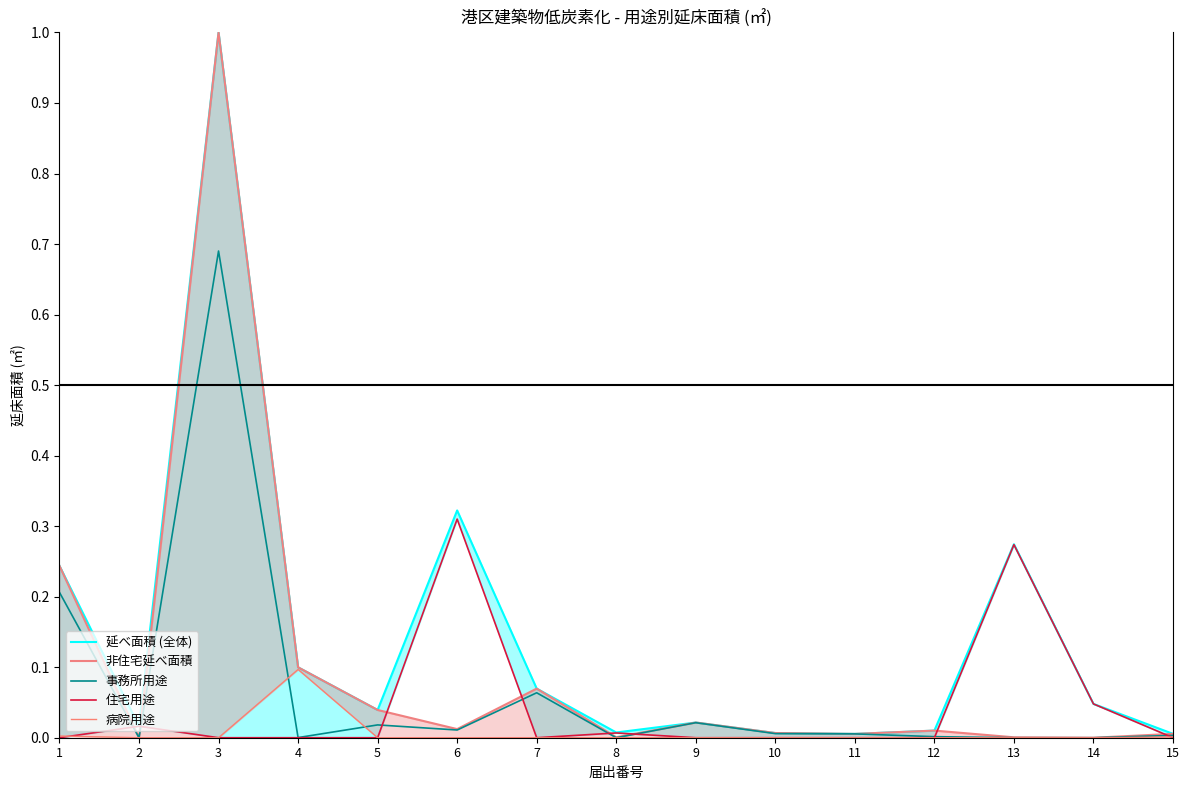

At which category does 病院用途 reach its first local peak?

4